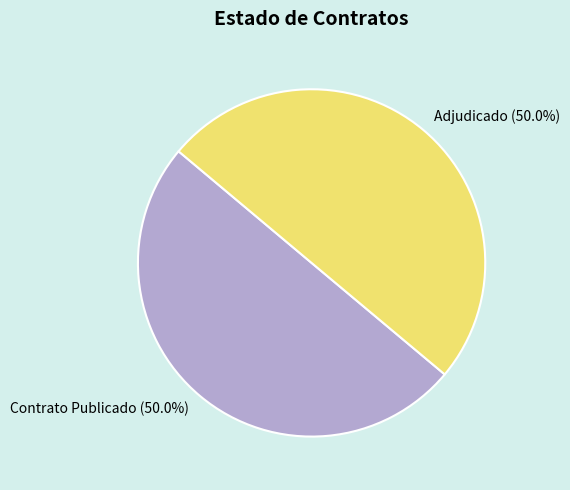

Approximately how many times larger is the value at Contrato Publicado compared to Adjudicado?

1.0